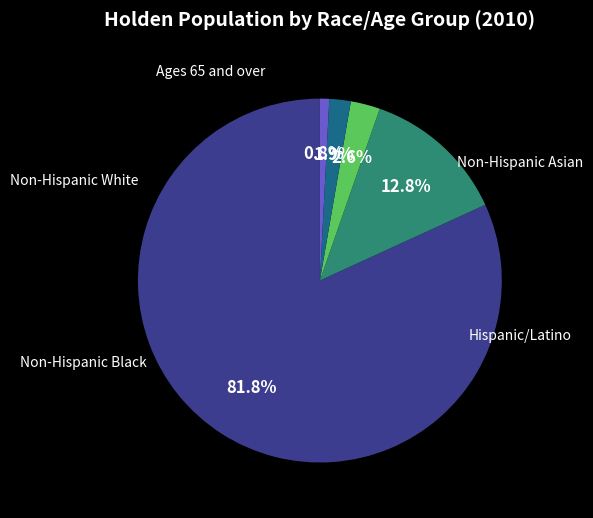

Does any single category account for the majority?

Yes